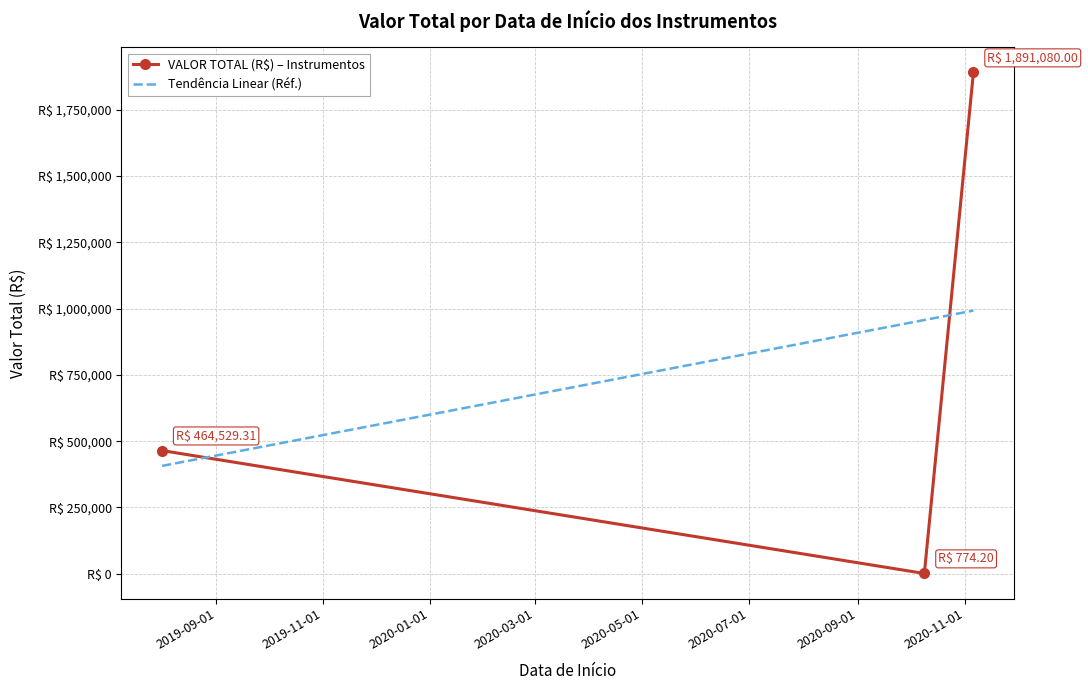

Where does the data first go above 464529?

2020-11-06